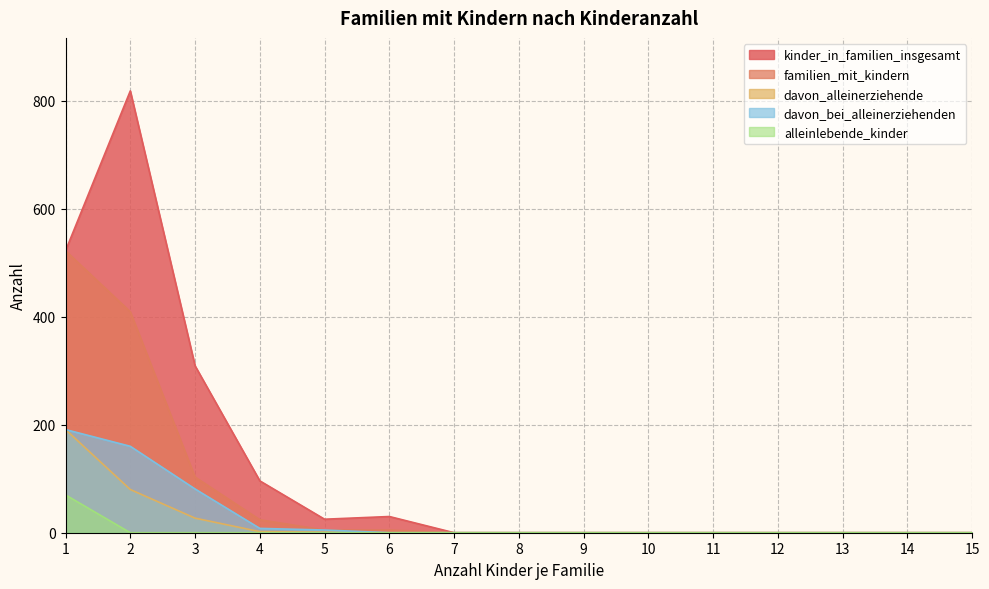

Reading left to right, what are all the values shown in this chart?

kinder_in_familien_insgesamt: 1=522	2=818	3=309	4=96	5=25	6=30	7=0	8=0	9=0	10=0	11=0	12=0	13=0	14=0	15=0
familien_mit_kindern: 1=522	2=409	3=103	4=24	5=5	6=5	7=0	8=0	9=0	10=0	11=0	12=0	13=0	14=0	15=0
davon_alleinerziehende: 1=191	2=80	3=27	4=2	5=1	6=0	7=0	8=0	9=0	10=0	11=0	12=0	13=0	14=0	15=0
davon_bei_alleinerziehenden: 1=191	2=160	3=81	4=8	5=5	6=0	7=0	8=0	9=0	10=0	11=0	12=0	13=0	14=0	15=0
alleinlebende_kinder: 1=70	2=0	3=0	4=0	5=0	6=0	7=0	8=0	9=0	10=0	11=0	12=0	13=0	14=0	15=0